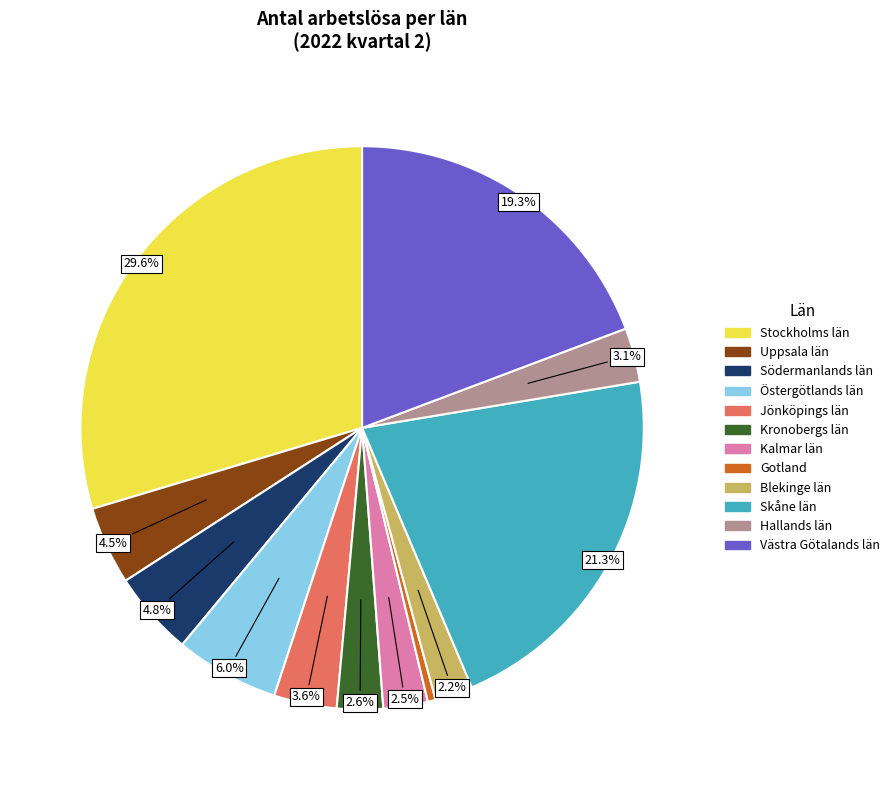

Which category has the biggest portion of the pie?

Stockholms län